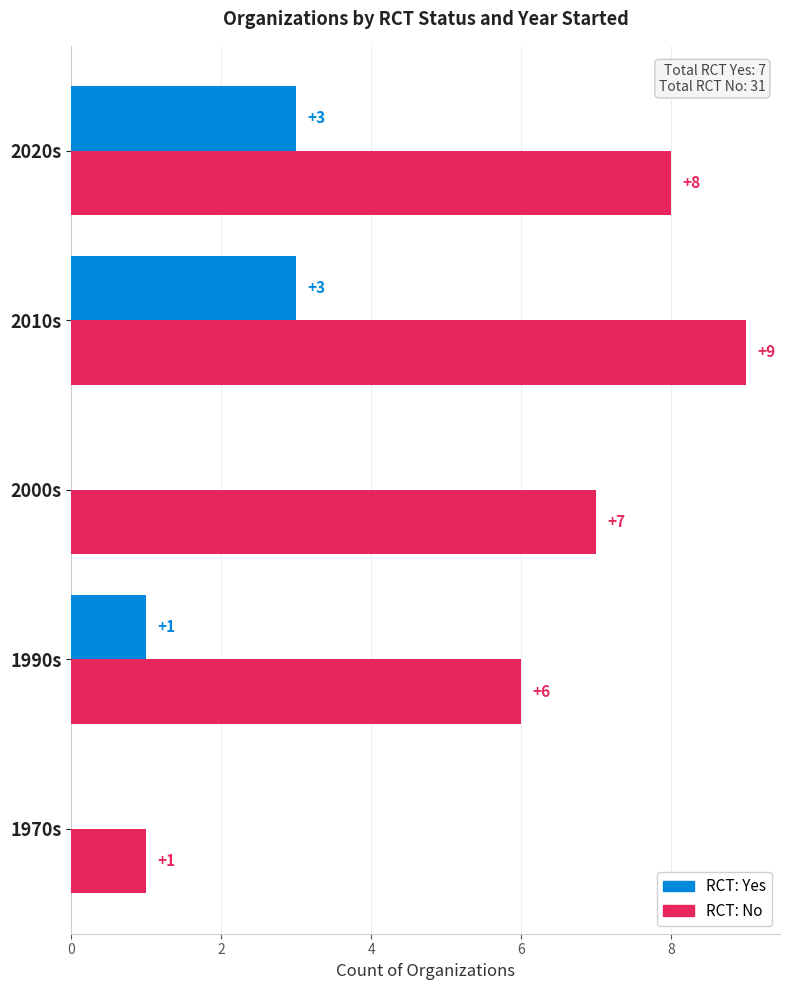

Where is RCT: Yes nearest to the value 1?

1990s